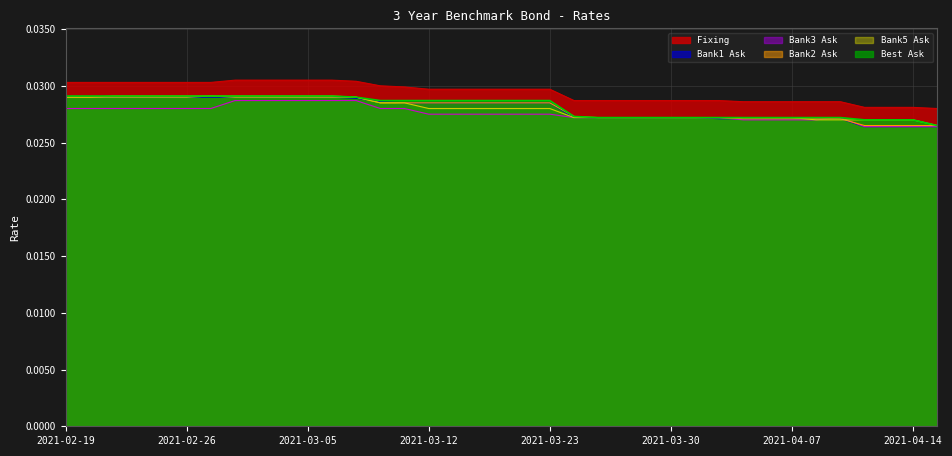

Is the value of Fixing at 2021-02-26 greater than the value of Best Ask at 2021-03-04?

Yes